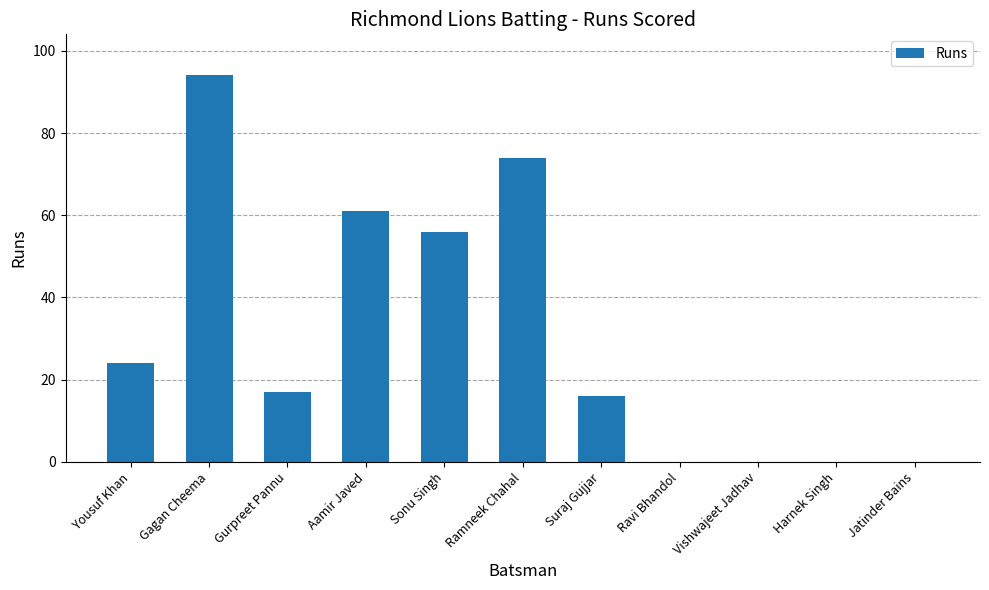

What is the difference between the values at Ramneek Chahal and Gagan Cheema?

20